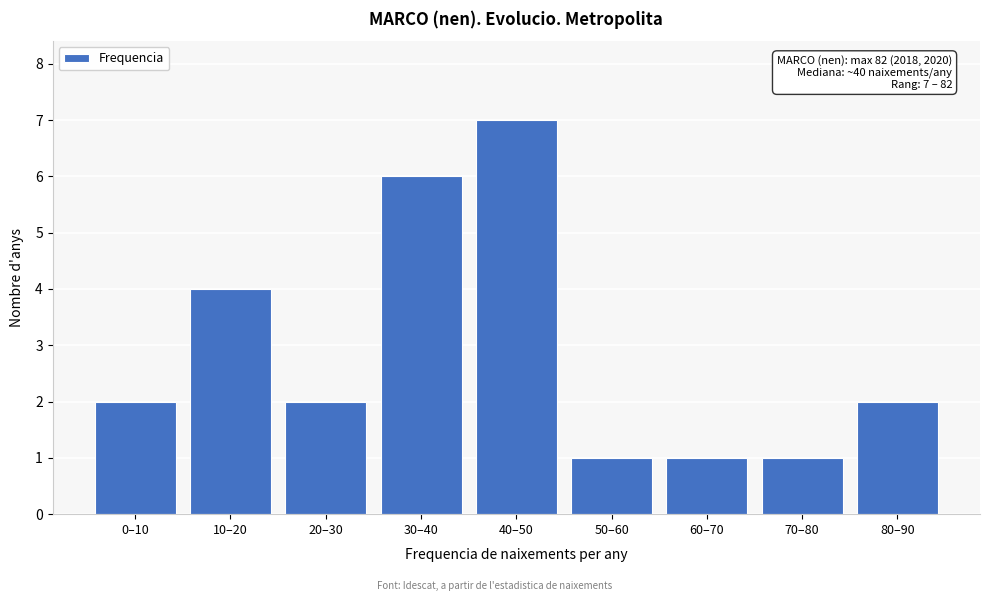

Reading right to left, what are all the values shown in this chart?

80–90=2	70–80=1	60–70=1	50–60=1	40–50=7	30–40=6	20–30=2	10–20=4	0–10=2